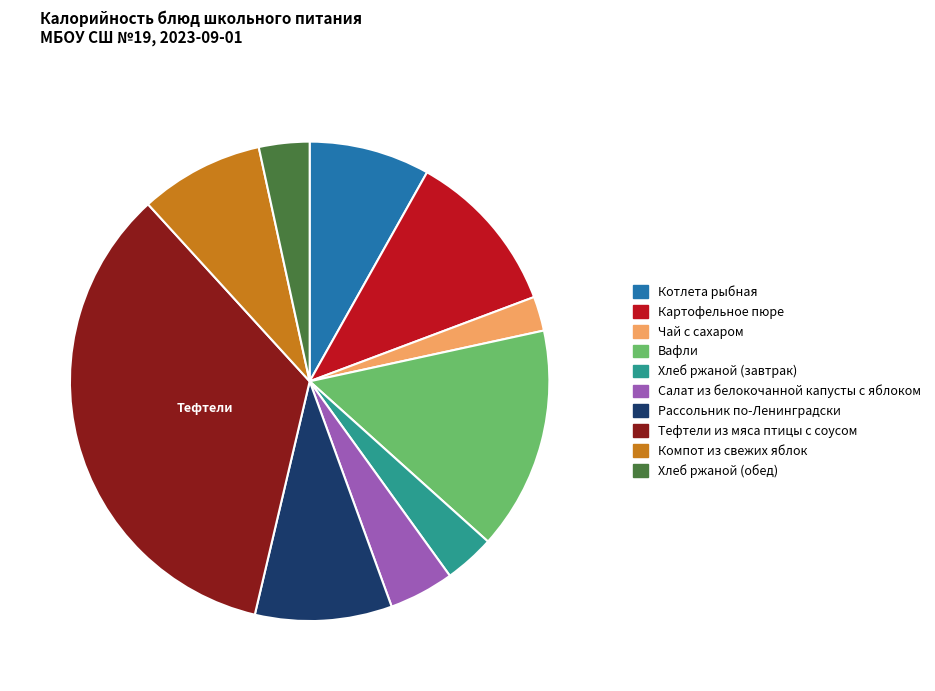

What is the smallest slice in the pie chart?

Чай с сахаром